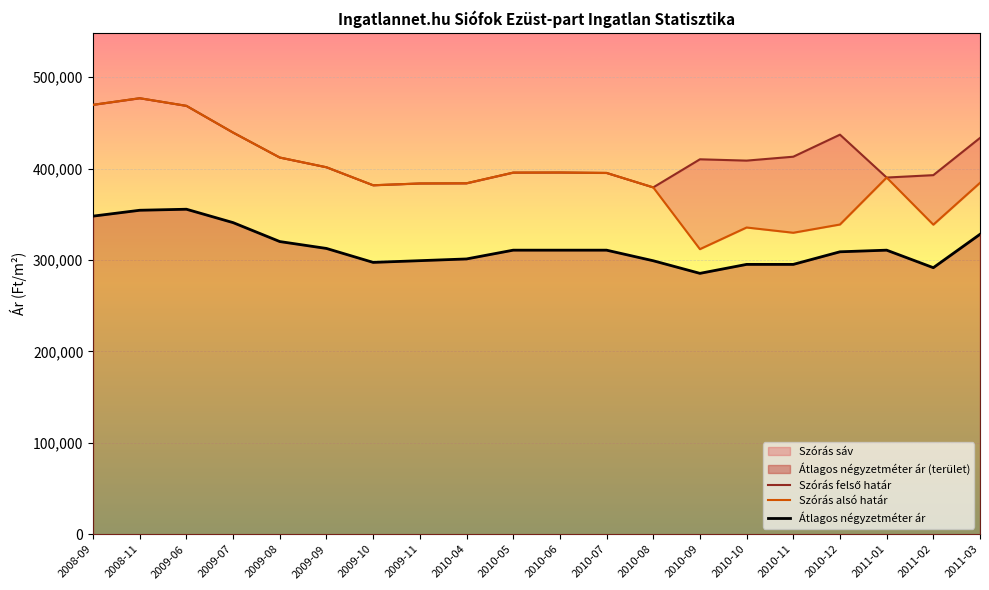

True or false: Szórás alsó határ and Szórás felső határ intersect in this chart.

False